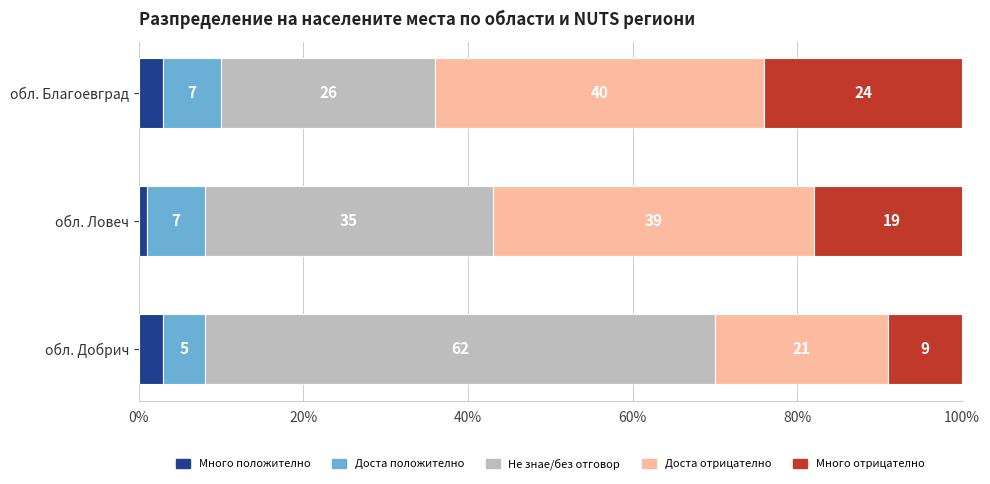

At which category is the sum across all series the highest?

обл. Ловеч